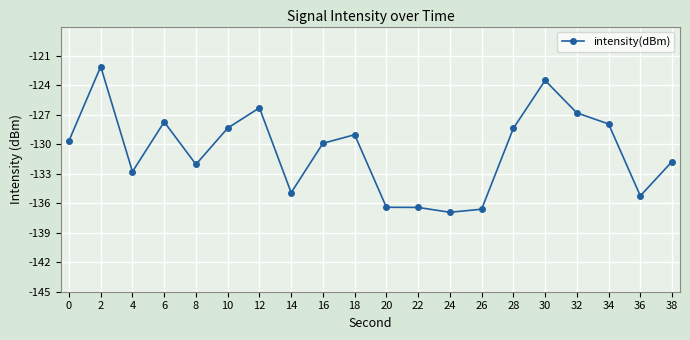

The chart shows a value of -134.9 at 14. True or false?

True